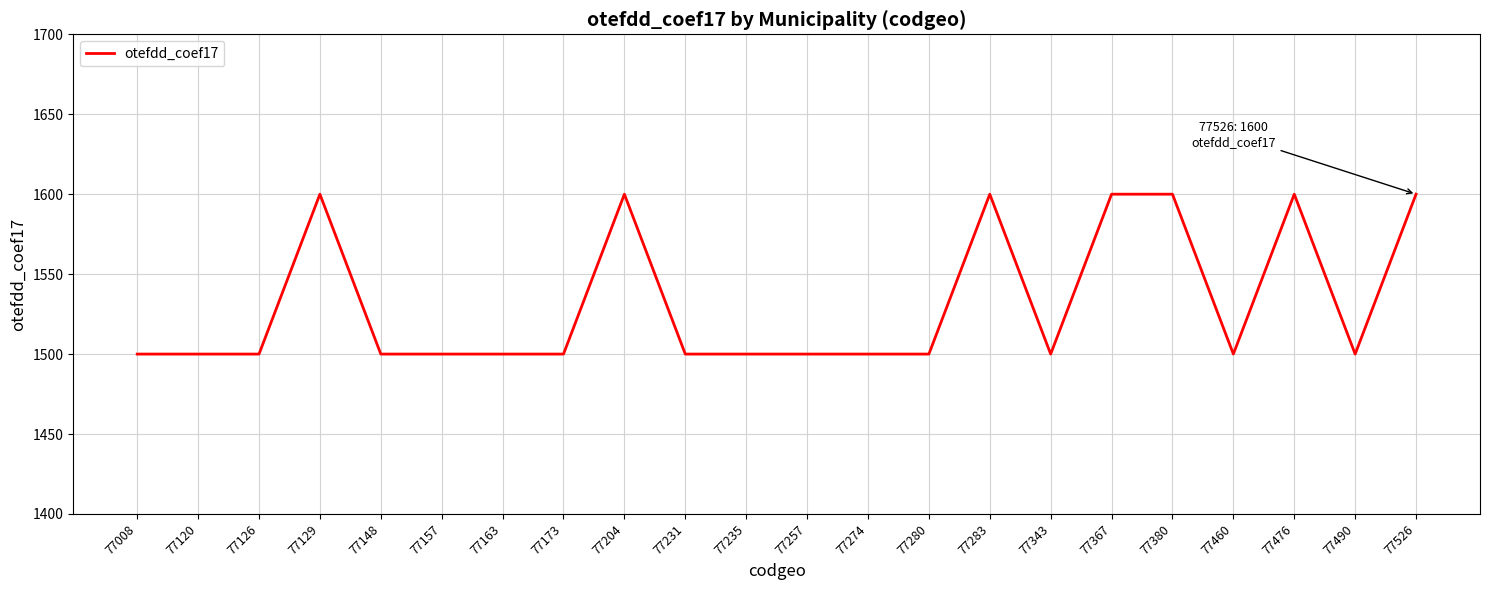

Count the values in the range 1500 to 1600.

22